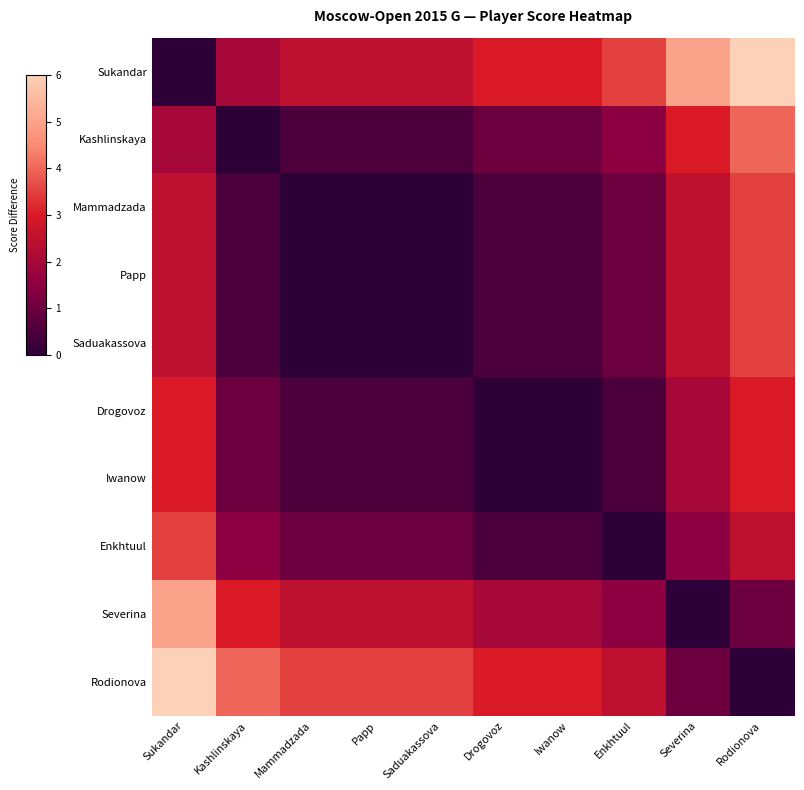

How many series are shown in this chart?

10